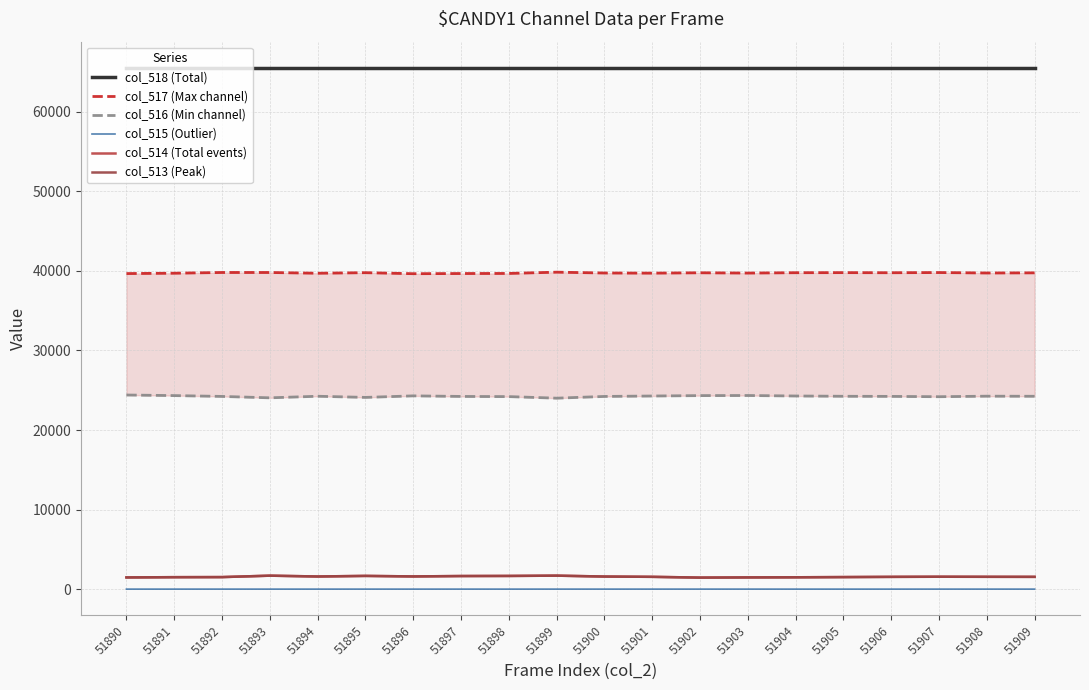

What is the value of the col_515 (Outlier) point at the 18th from the left?

1